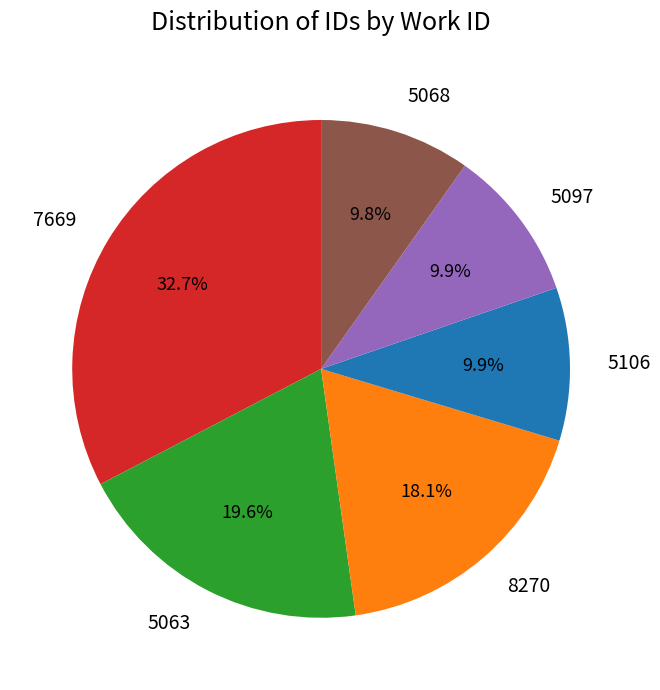

Is there a majority slice in this chart?

No